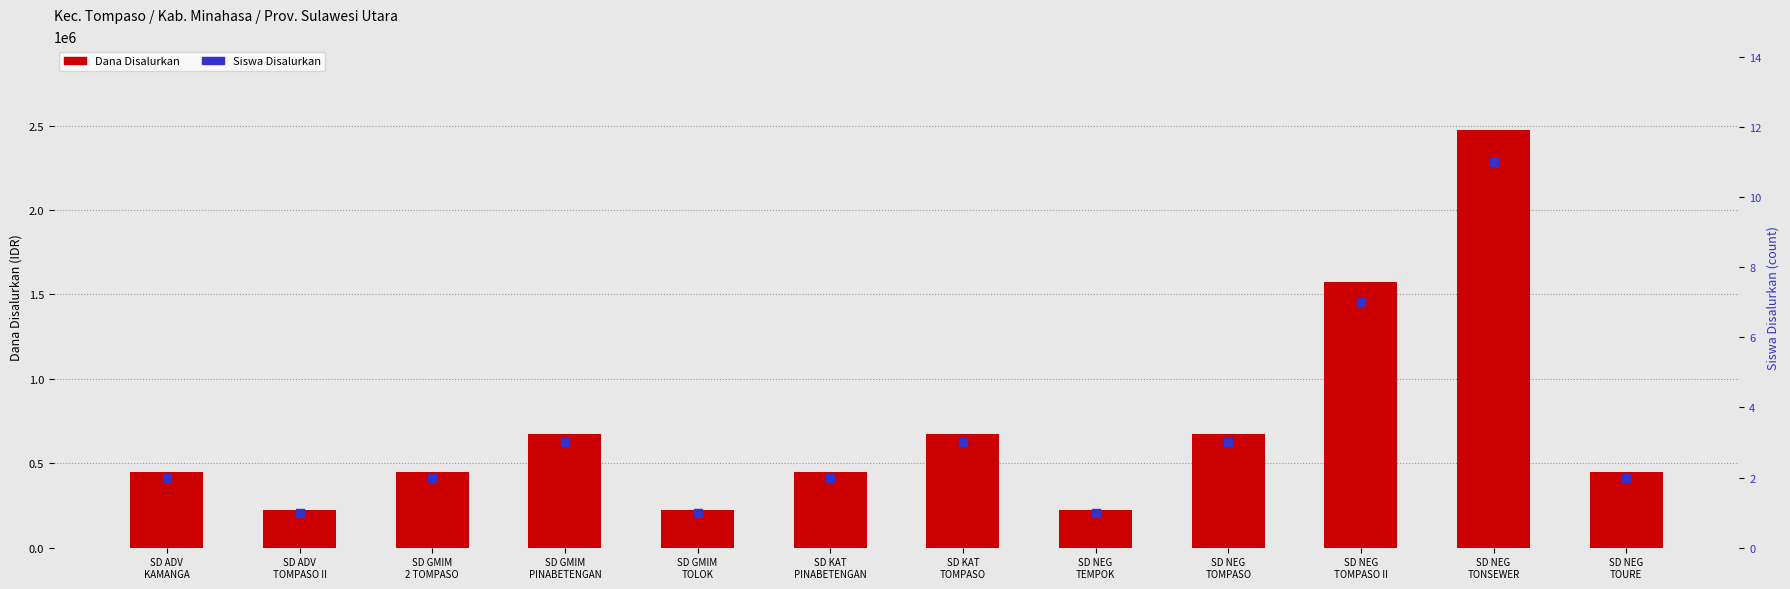

What are all the series names shown in the legend?

Dana Disalurkan, Siswa Disalurkan